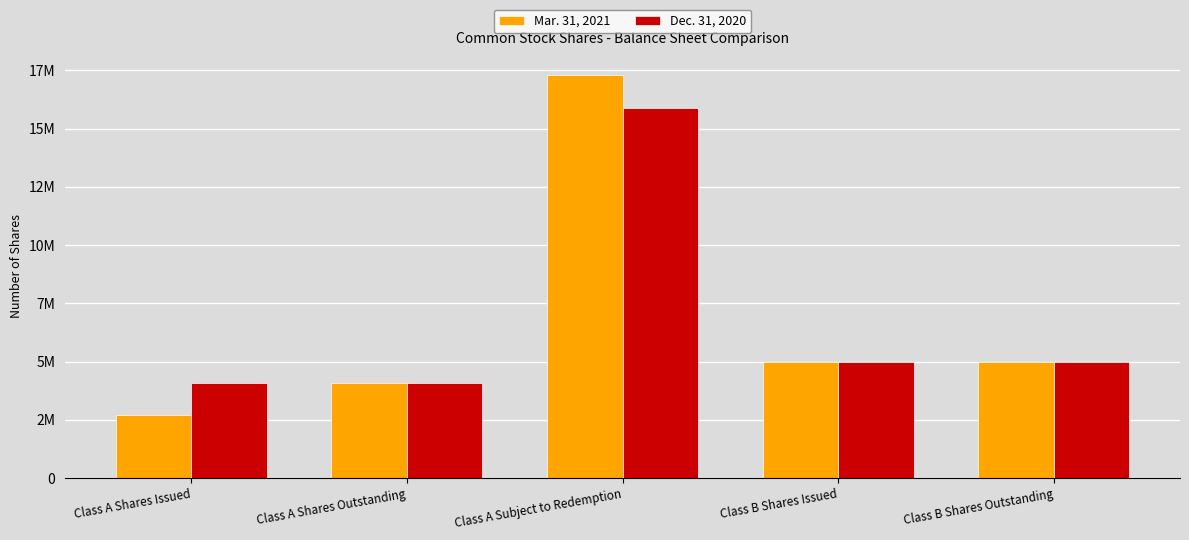

True or false: Mar. 31, 2021 has a value of 6687497 at Class B Shares Outstanding.

False